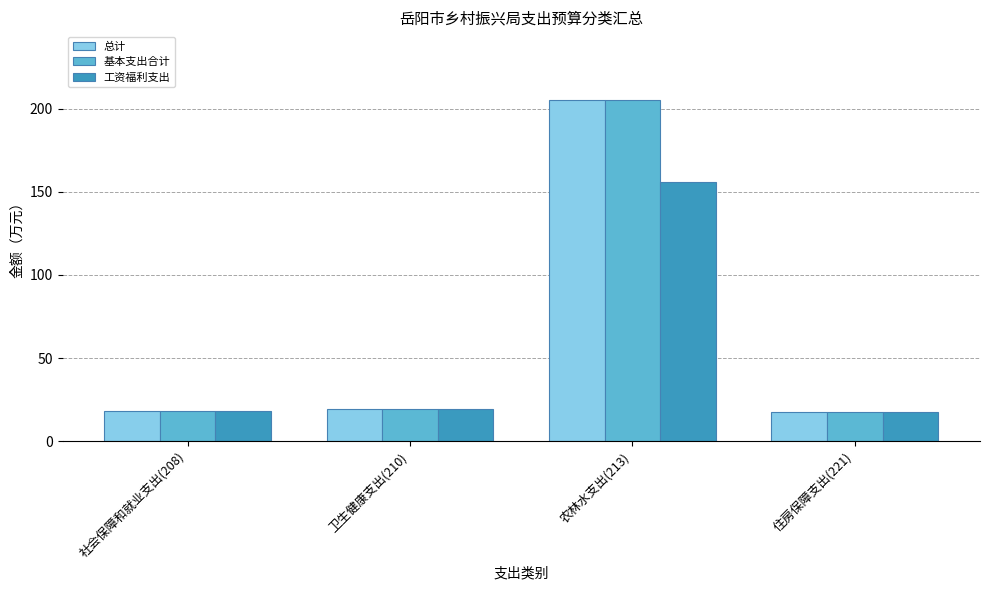

What is the total value across all series at 卫生健康支出(210)?

57.1